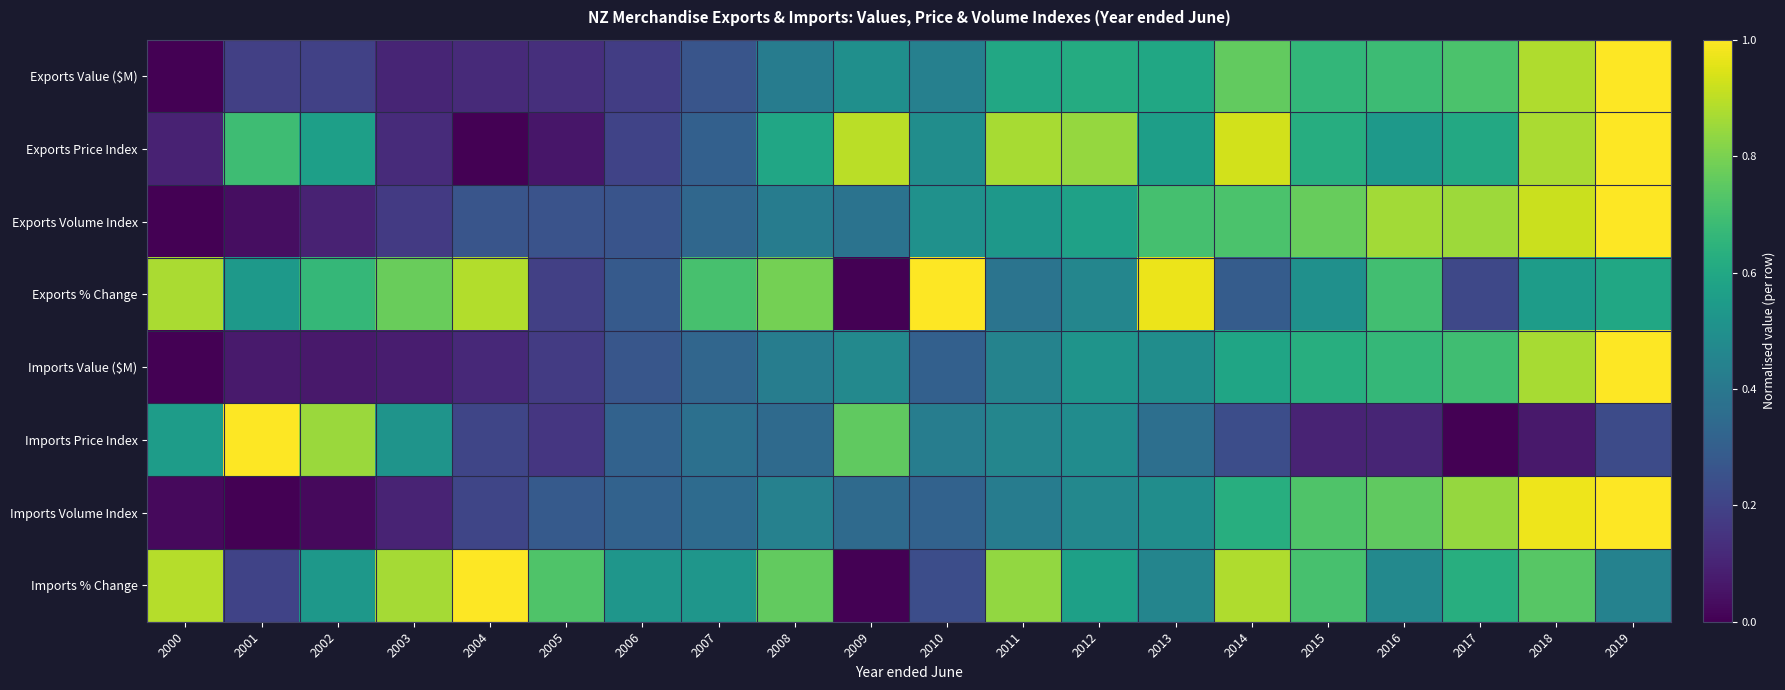

How many data points does each series have?

20